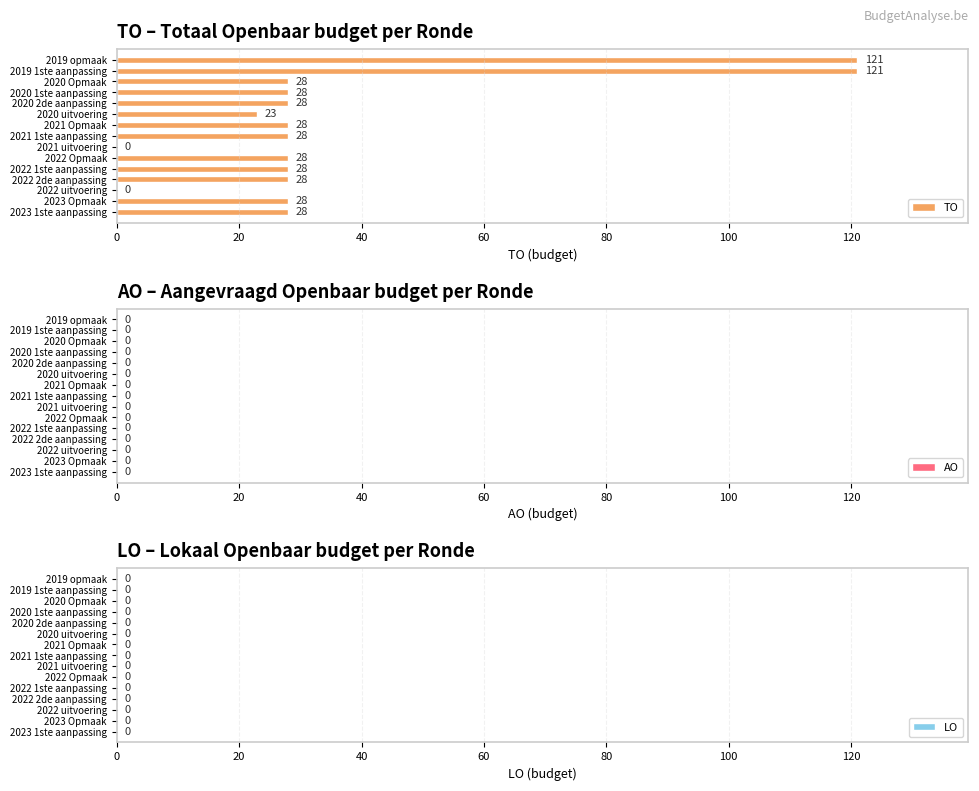

True or false: the data shows 28 at 2022 Opmaak.

True